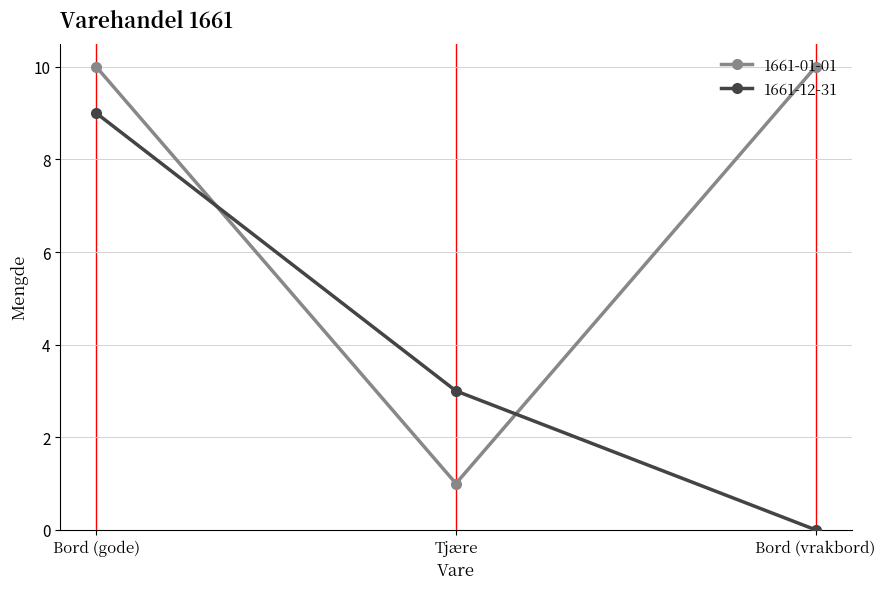

True or false: 1661-01-01 has a value of 10 at Bord (gode).

True